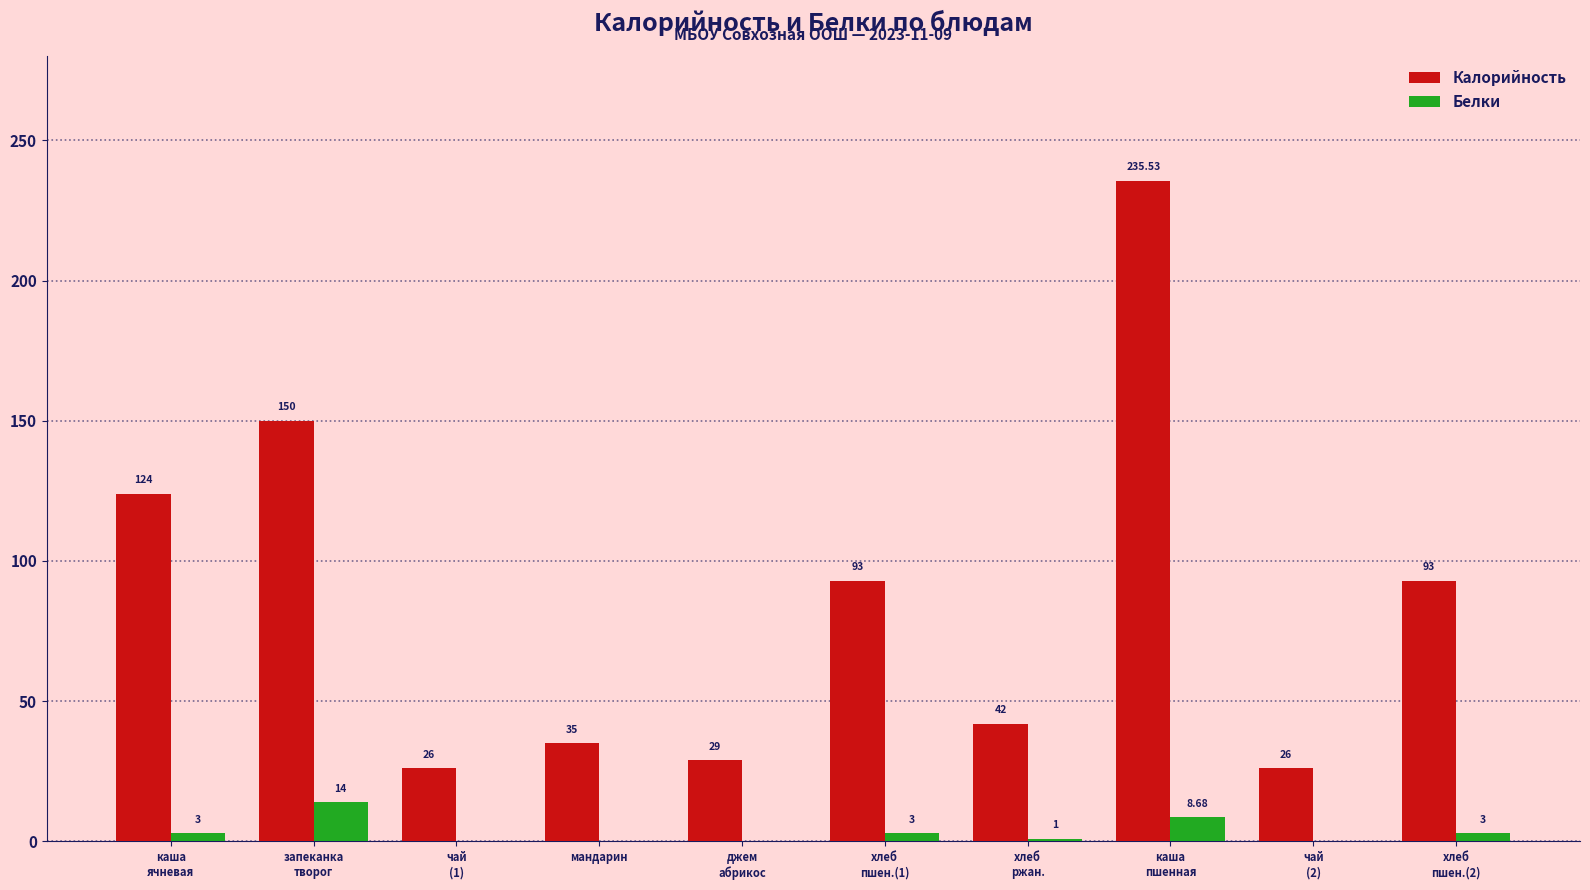

Which series has the largest total across all categories?

Калорийность